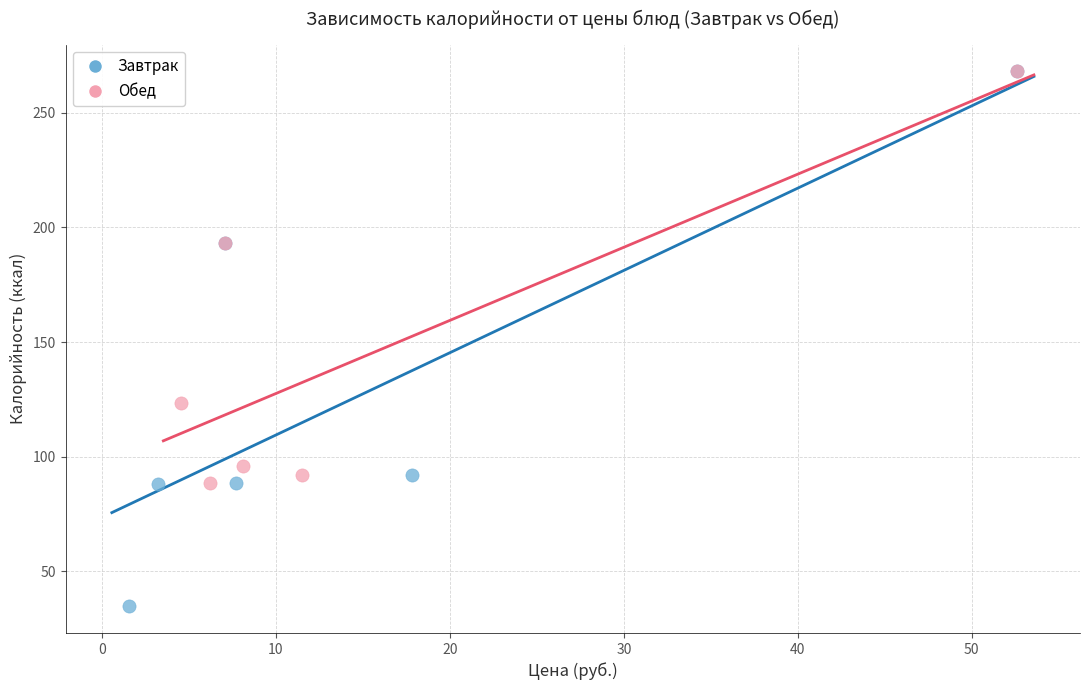

Which series contains the lowest Y value?

Завтрак